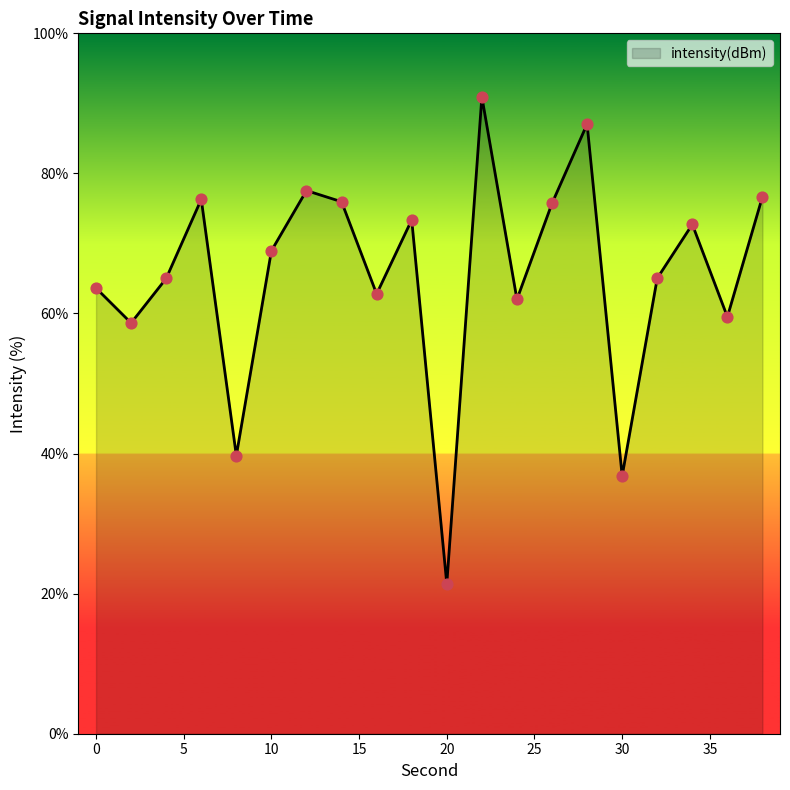

What is the smallest value displayed?

21.4